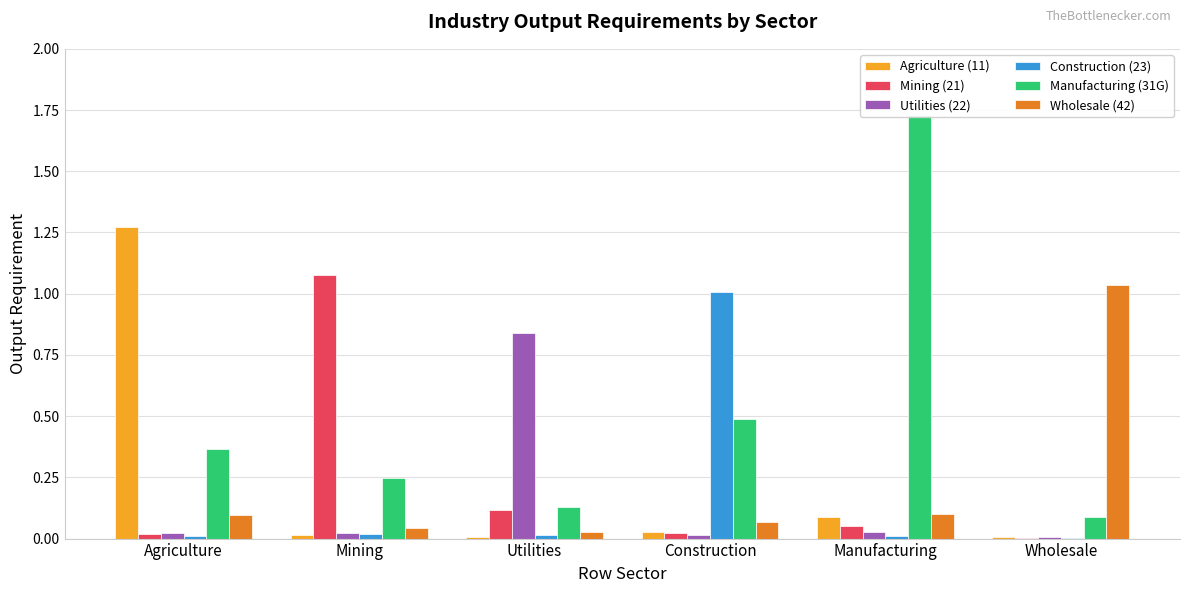

Reading left to right, what are all the values shown in this chart?

Agriculture (11): 1.3	0.0	0.0	0.0	0.1	0.0
Mining (21): 0.0	1.1	0.1	0.0	0.1	0.0
Utilities (22): 0.0	0.0	0.8	0.0	0.0	0.0
Construction (23): 0.0	0.0	0.0	1.0	0.0	0.0
Manufacturing (31G): 0.4	0.2	0.1	0.5	1.7	0.1
Wholesale (42): 0.1	0.0	0.0	0.1	0.1	1.0